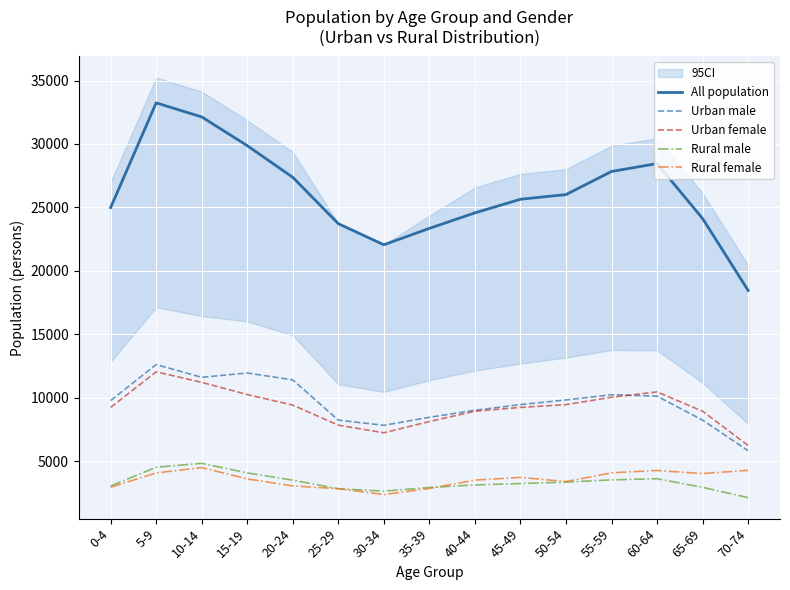

What is the value of the Rural female point at the 5th from the left?

3047